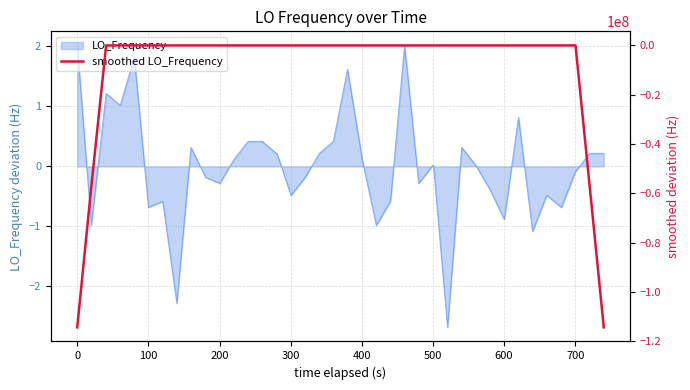

What is the highest value of the LO_Frequency series?

2.0